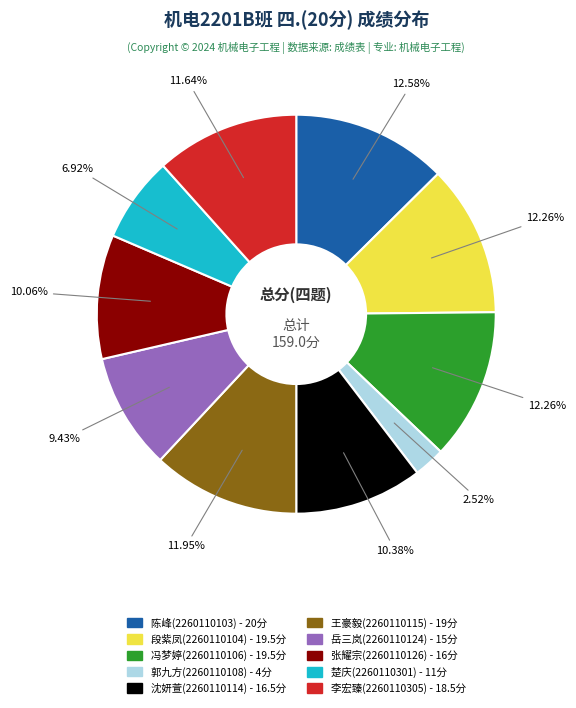

Approximately how many times larger is the value at 陈峰(2260110103) compared to 沈妍萱(2260110114)?

1.2